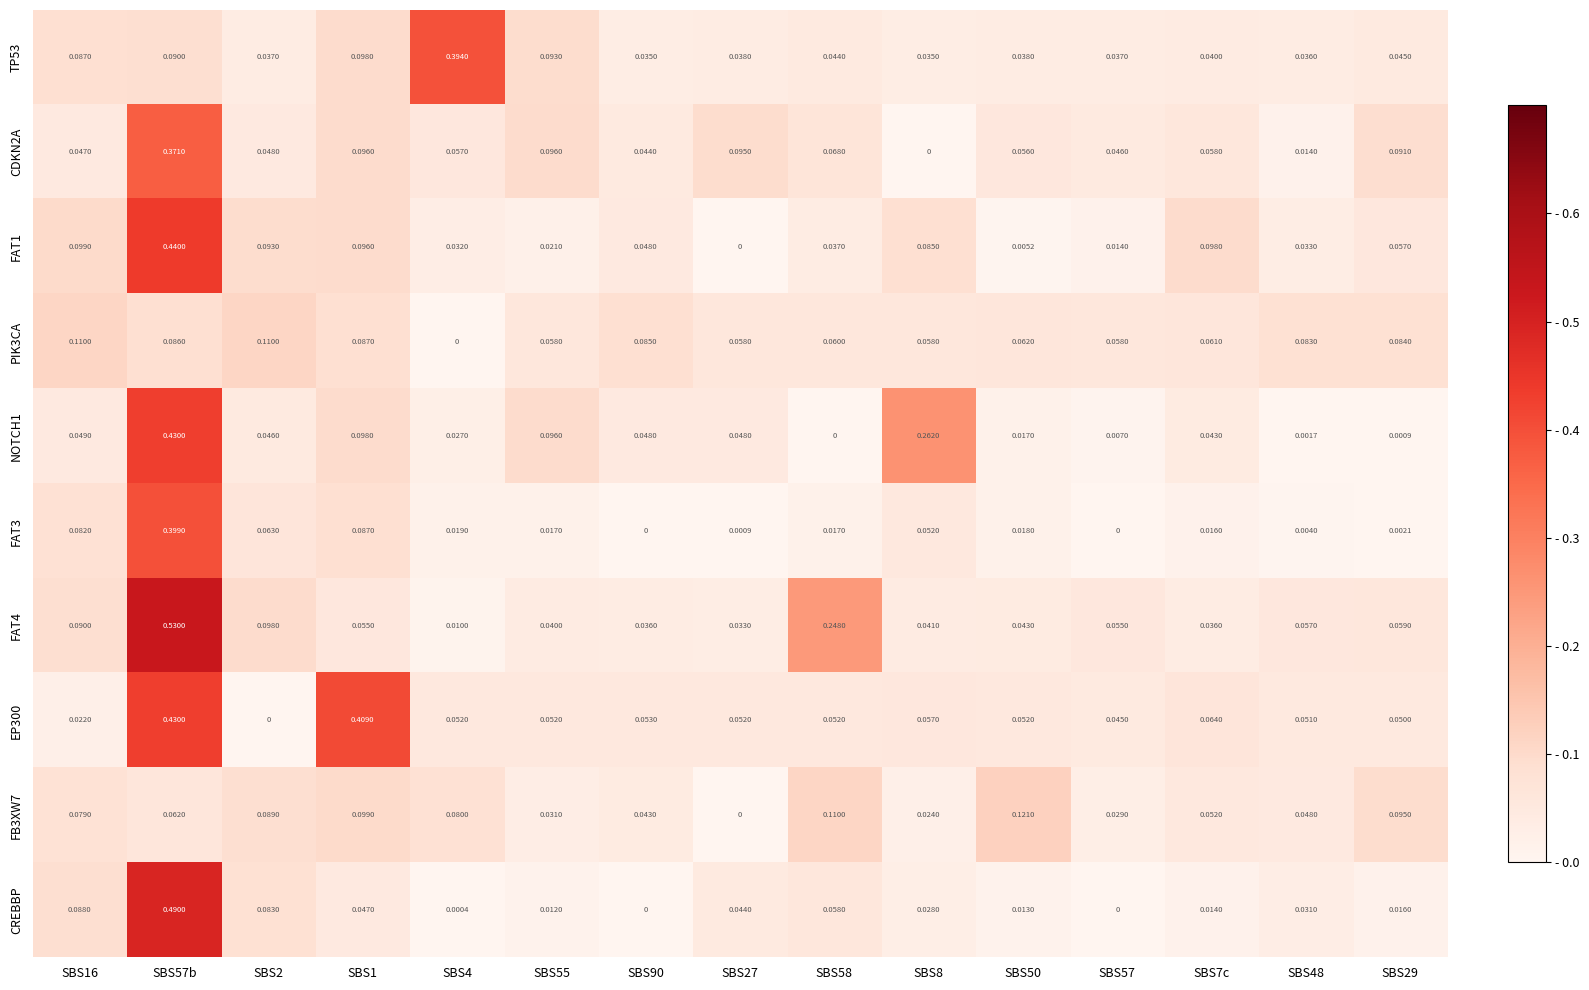

Is the value of FAT3 at SBS16 greater than the value of TP53 at SBS55?

No